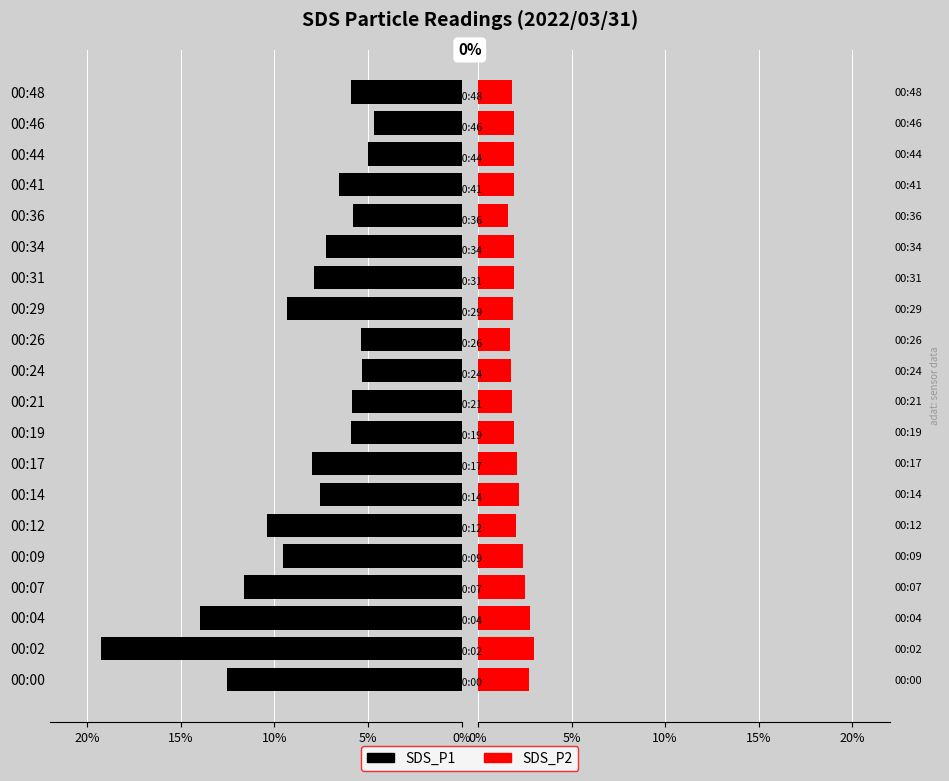

Between 00:31 and 00:41, which series saw the biggest shift?

SDS_P1